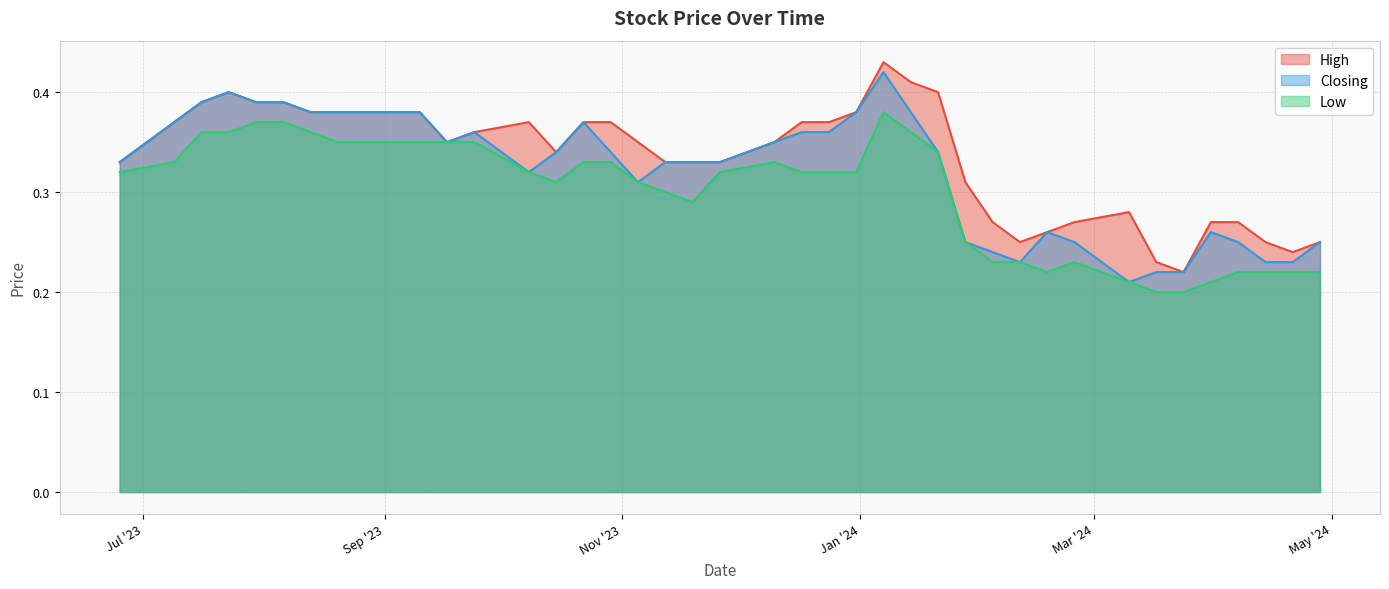

True or false: High has more than 1 interior local peaks.

True